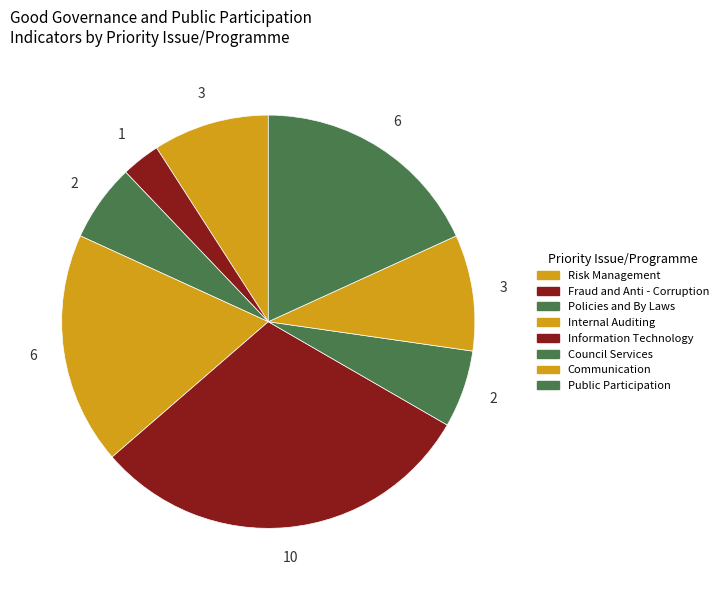

To the nearest percent, what is the combined percentage of Council Services and Communication?

15%